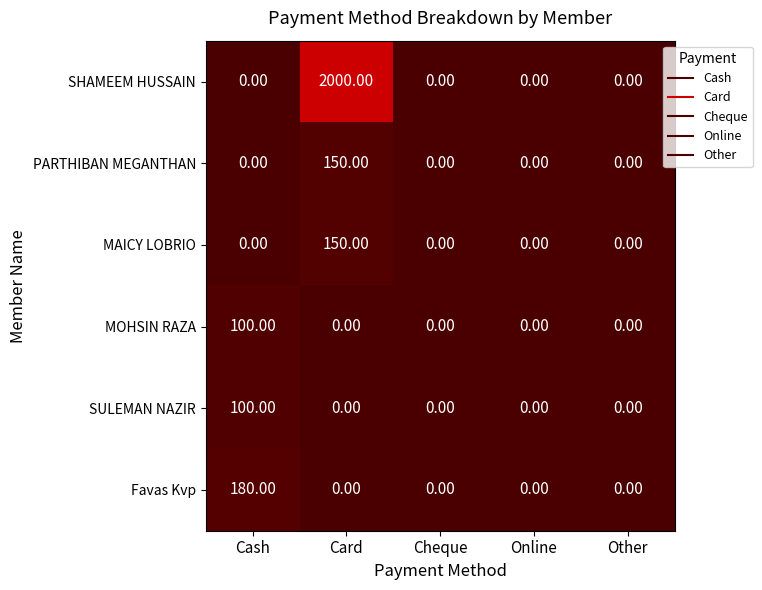

Between Card and Other, which series saw the biggest shift?

SHAMEEM HUSSAIN